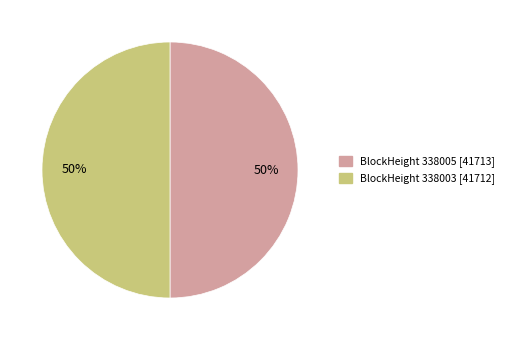

What is the ratio of the value at BlockHeight 338003 [41712] to the value at BlockHeight 338005 [41713]?

1.0